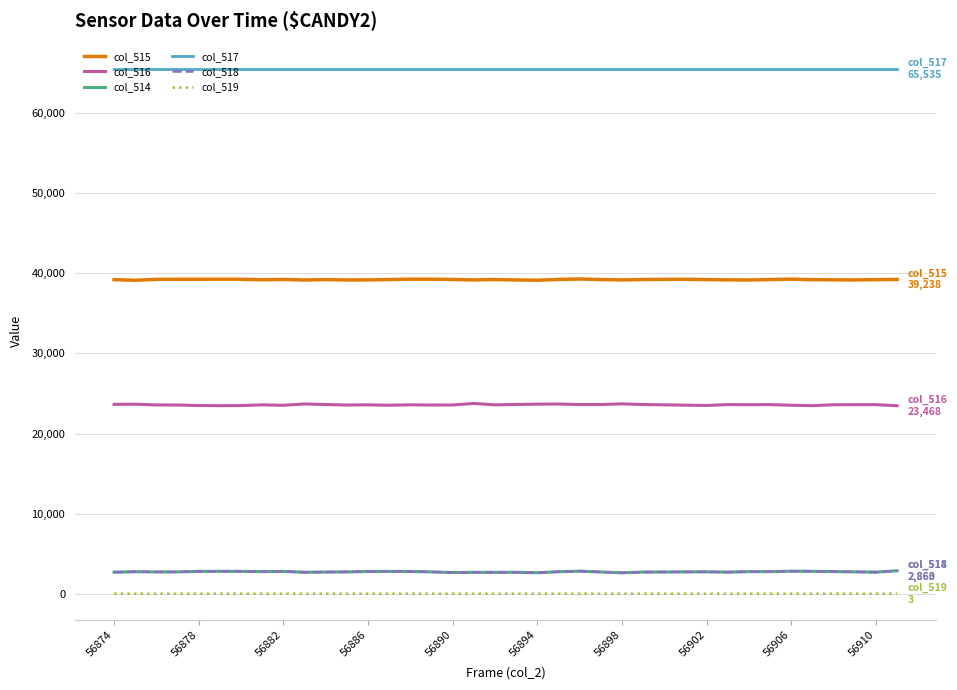

True or false: col_516 and col_514 intersect in this chart.

False